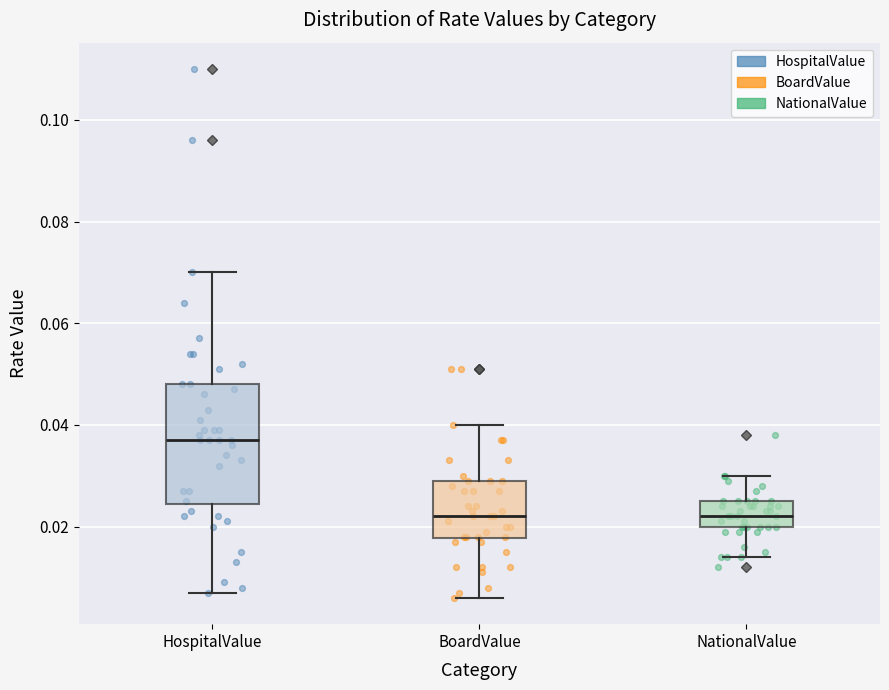

Reading left to right, read every box against the y-axis: the position of its median line, the range the box covers, and the ends of its whiskers. The values are not printed on the chart, so give them approximately, as read against the axis.

HospitalValue: median 0.038, box 0.024 to 0.048, whiskers 0.008 to 0.070
BoardValue: median 0.022, box 0.018 to 0.030, whiskers 0.006 to 0.040
NationalValue: median 0.022, box 0.020 to 0.026, whiskers 0.014 to 0.030